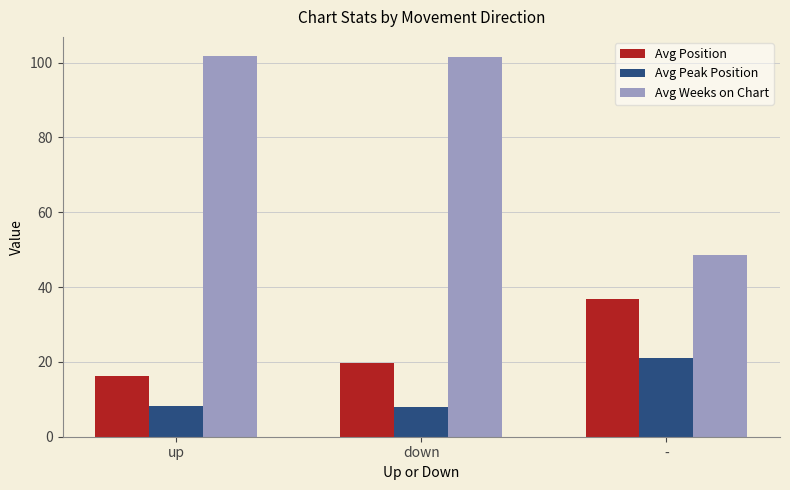

Which category has the lowest value in the Avg Position series?

up